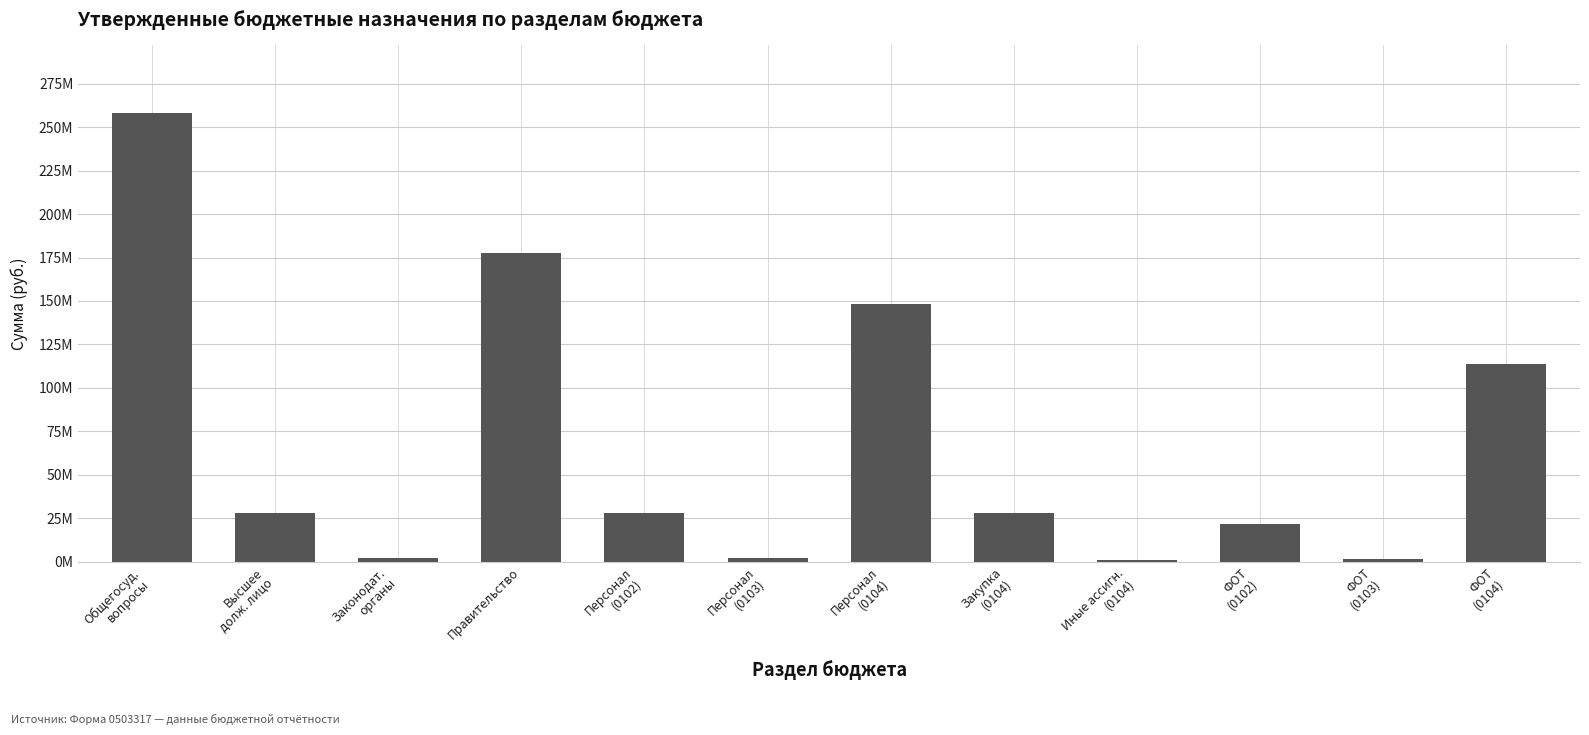

What is the sum of all values?

809731591.5